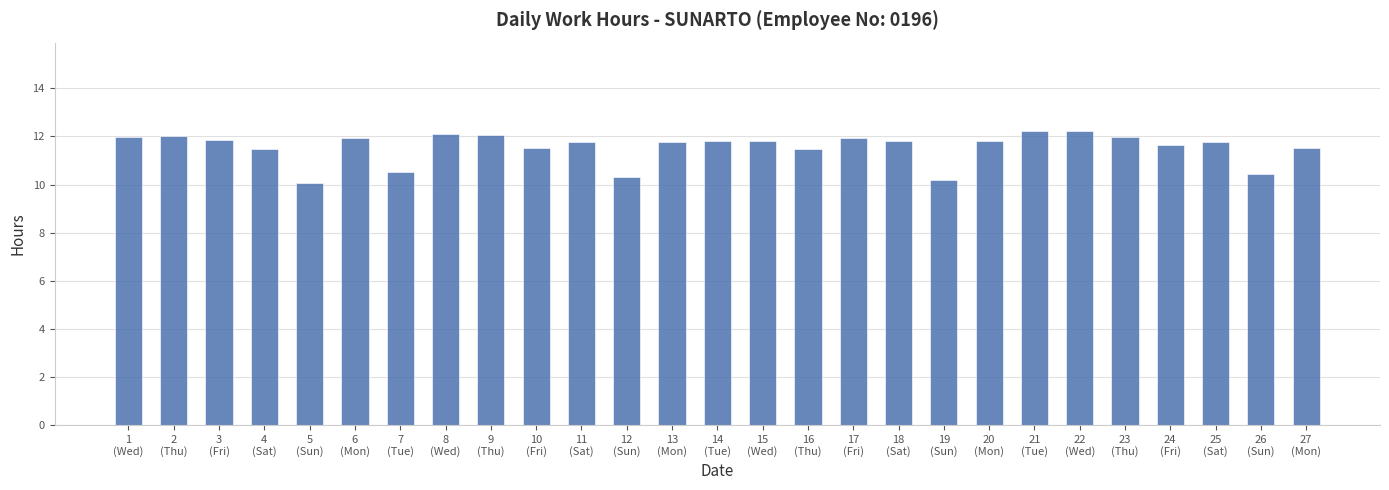

What is the greatest value displayed?

12.2